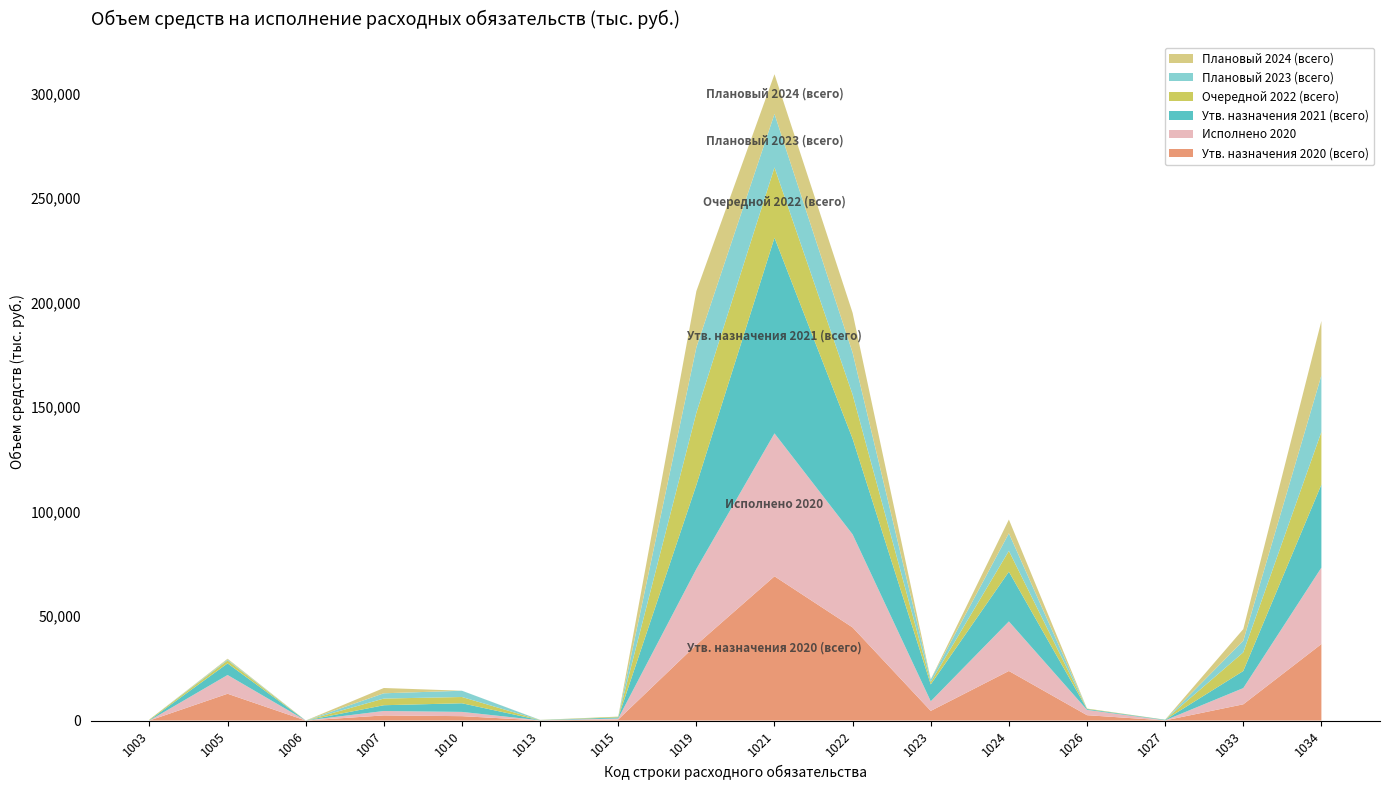

Reading left to right, what are all the values shown in this chart?

Утв. назначения 2020 (всего): 0.0	12815.6	0.0	2455.1	2089.2	54.0	483.9	36276.6	69033.3	44548.7	4612.8	23717.2	2553.3	56.0	7762.6	36599.7
Исполнено 2020: 0.0	8972.8	0.0	2105.1	2039.2	54.0	483.9	36276.6	68401.6	44548.7	4612.8	23717.2	2553.3	56.0	7762.6	36599.7
Утв. назначения 2021 (всего): 215.0	5545.8	0.1	2764.2	4132.7	51.6	558.0	40209.3	93632.0	45764.9	8053.4	23805.9	410.0	220.0	8180.6	39729.1
Очередной 2022 (всего): 300.0	1438.3	0.0	3191.5	3000.0	53.9	335.0	34511.1	33635.8	21121.1	1190.2	9953.2	210.0	66.0	8910.5	25208.2
Плановый 2023 (всего): 0.0	453.9	0.0	2527.2	3000.0	53.4	0.0	31333.7	25624.6	20040.0	1174.2	8438.5	0.0	0.0	5567.1	27057.5
Плановый 2024 (всего): 0.0	353.9	0.0	2527.2	0.0	53.4	0.0	26906.5	18998.8	19082.5	62.8	6560.1	0.0	0.0	5567.1	26057.8